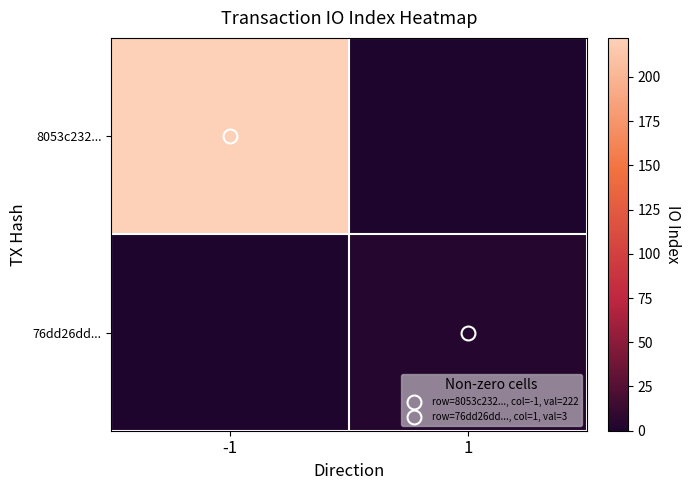

Reading left to right, what are all the values shown in this chart?

8053c232...: -1=222	1=0
76dd26dd...: -1=0	1=3